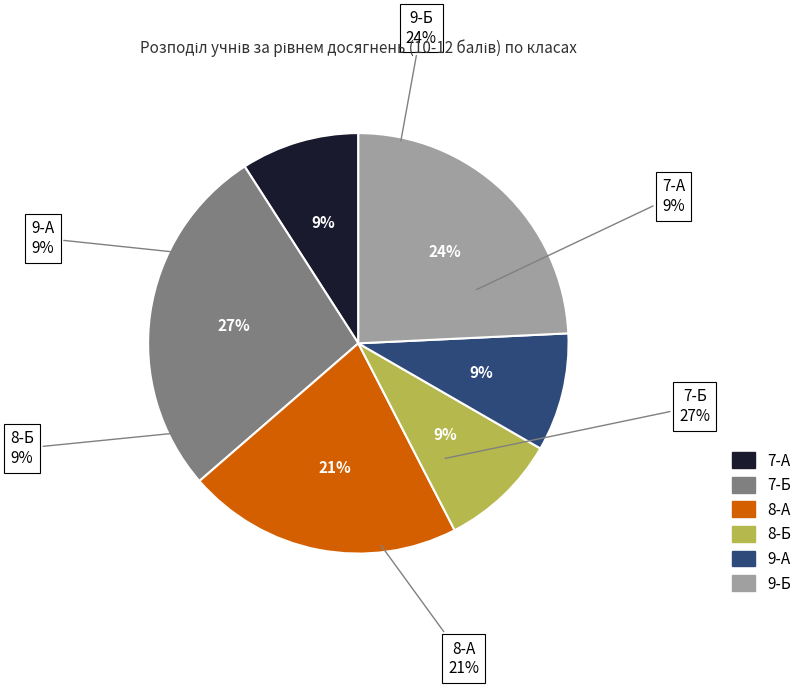

Which category has the smallest portion of the pie?

7-А